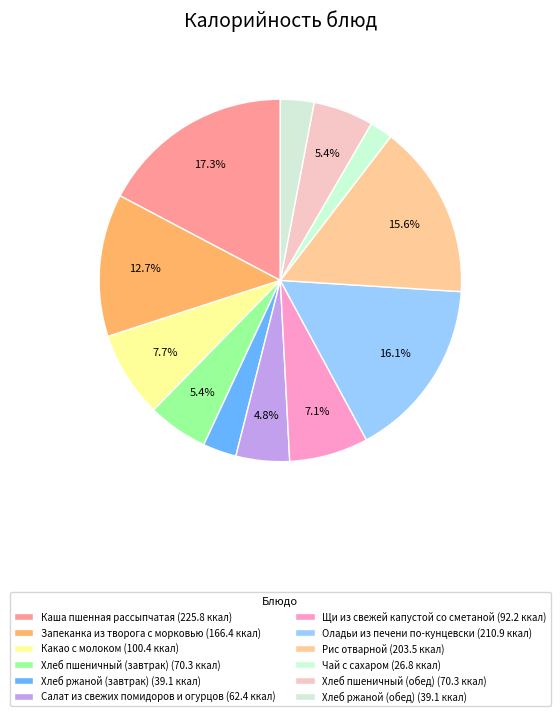

Combined, what portion of the pie is Рис отварной and Запеканка из творога с морковью?

28.3%